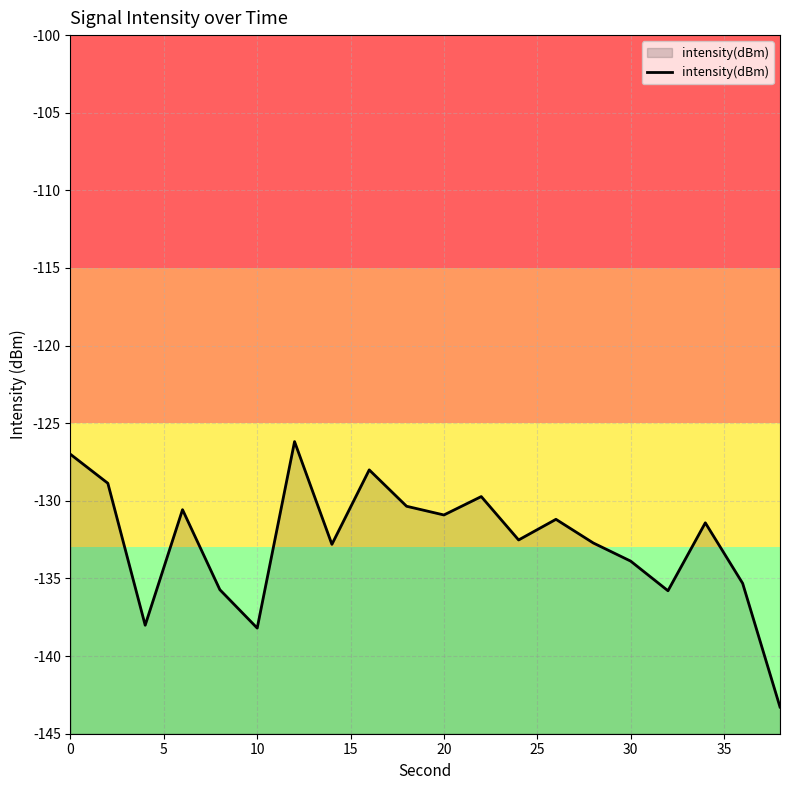

How many interior local valleys (lower than both neighbors) does the data have?

6